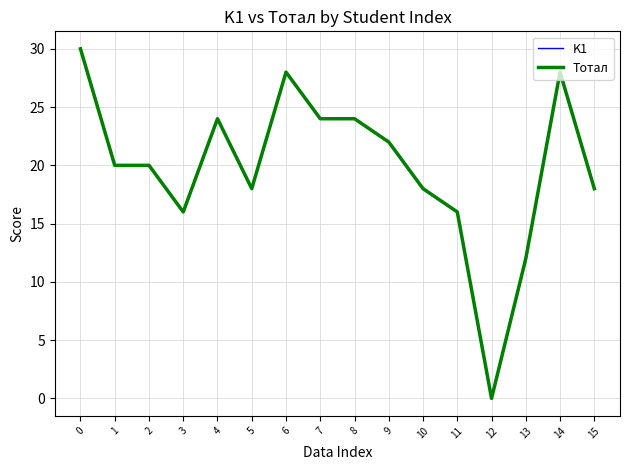

Does the chart have visible grid lines?

Yes